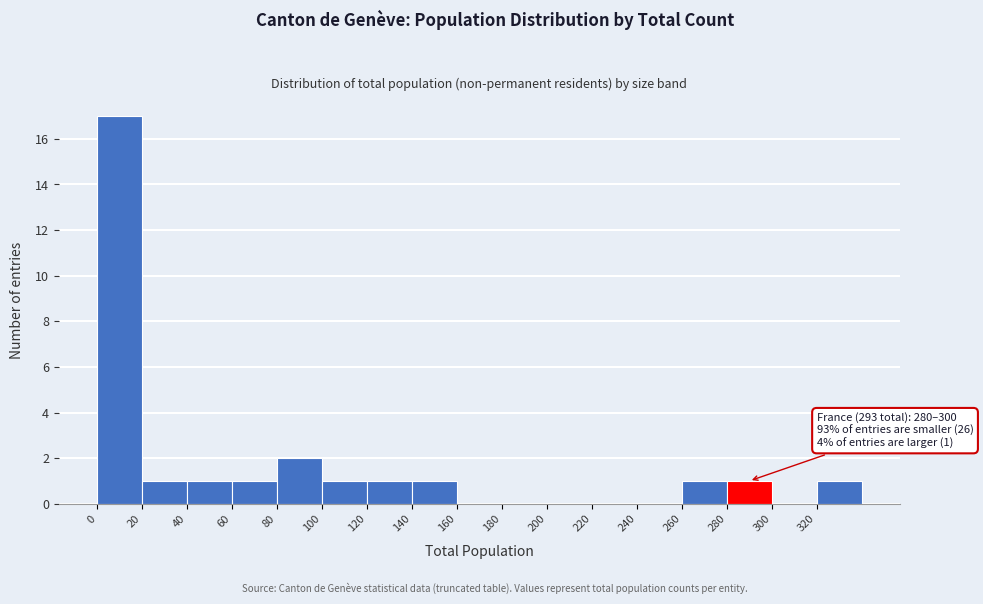

Over which range of the x-axis is the bar tallest?

0 to 20